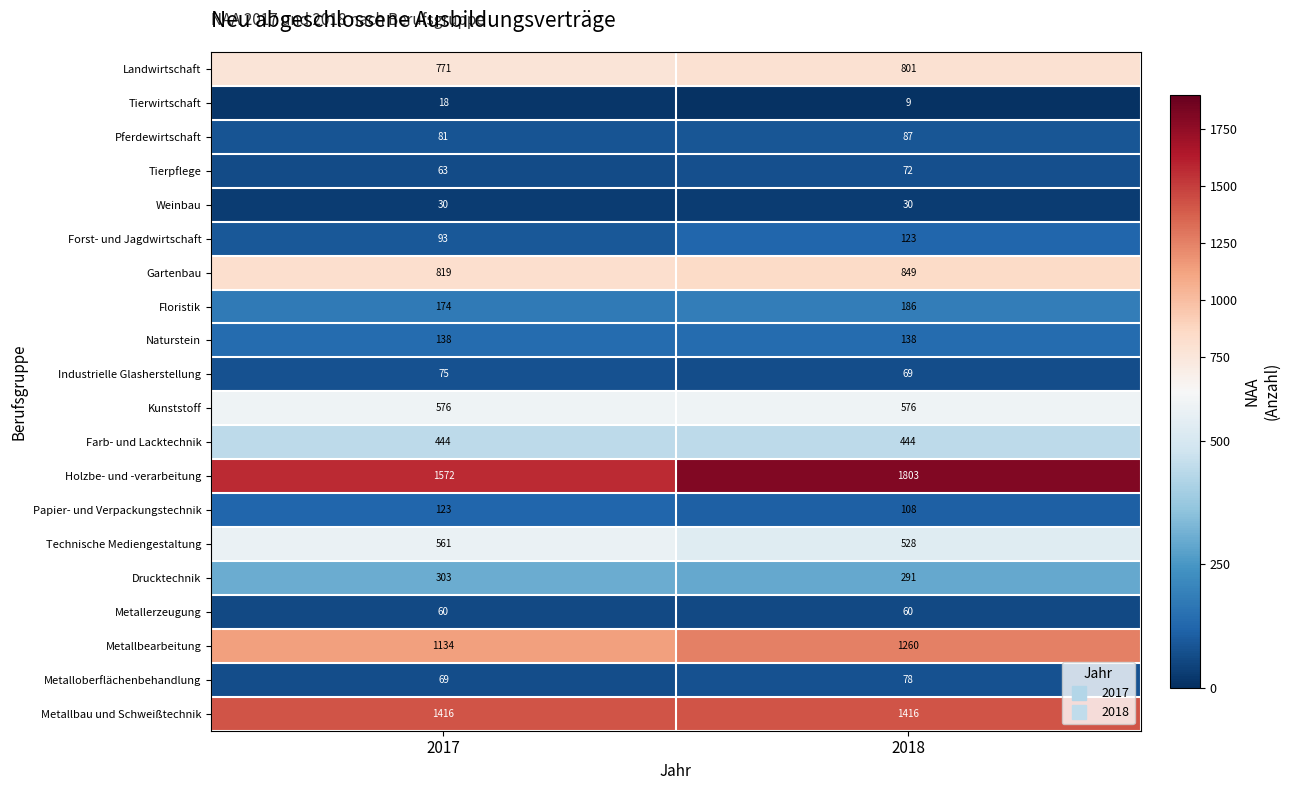

Rank the categories by Gartenbau value from lowest to highest.

2017, 2018